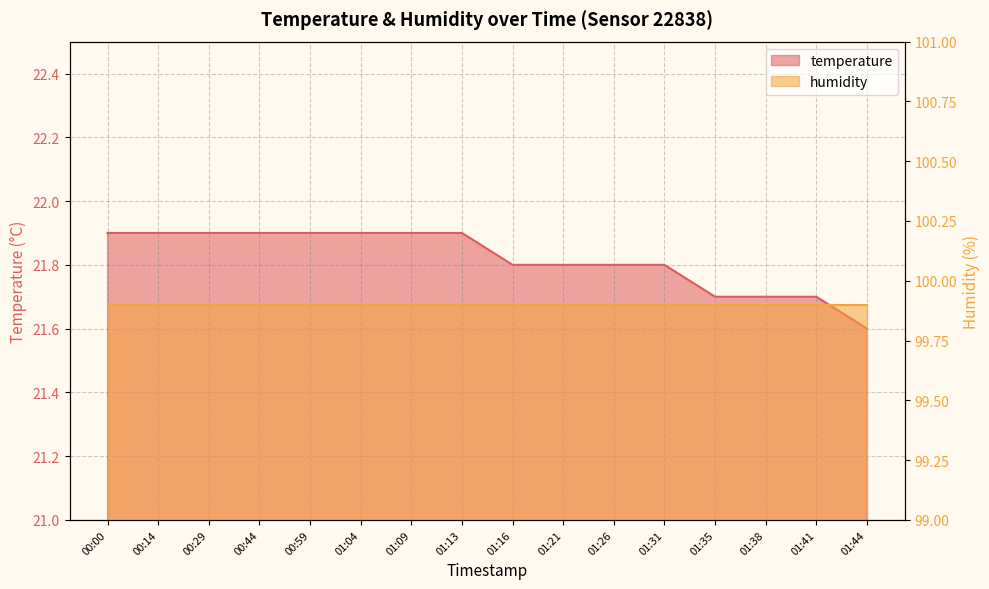

What is the difference between the second highest and minimum values?

0.3